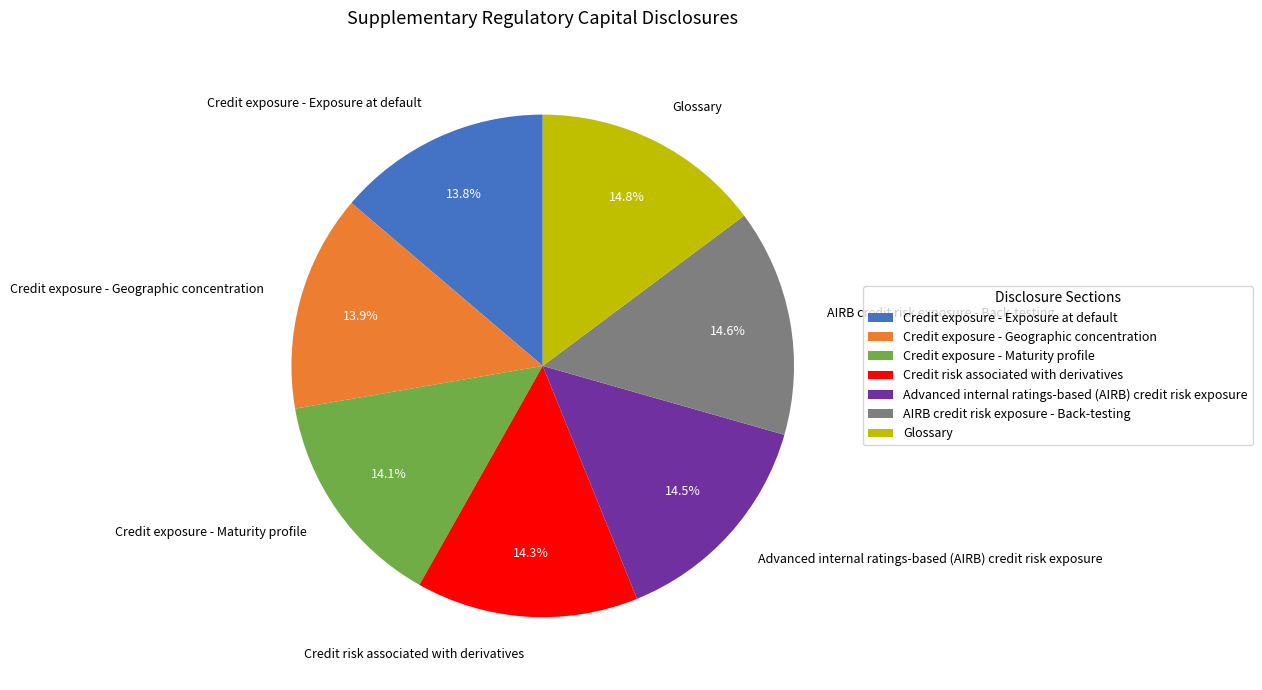

How many slices are in this pie chart?

7